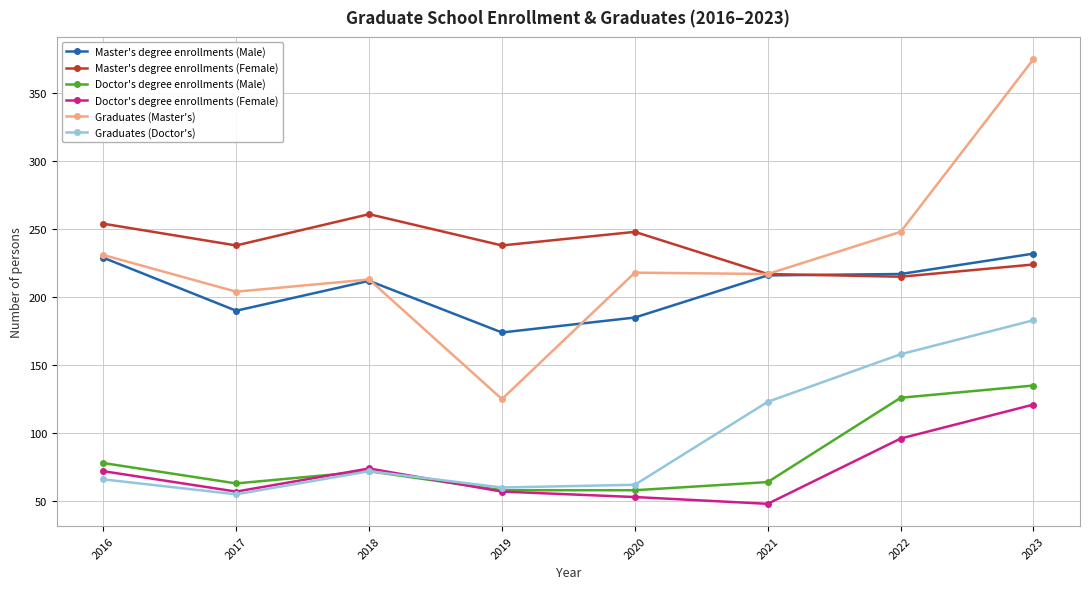

How many lines are shown in the chart?

6